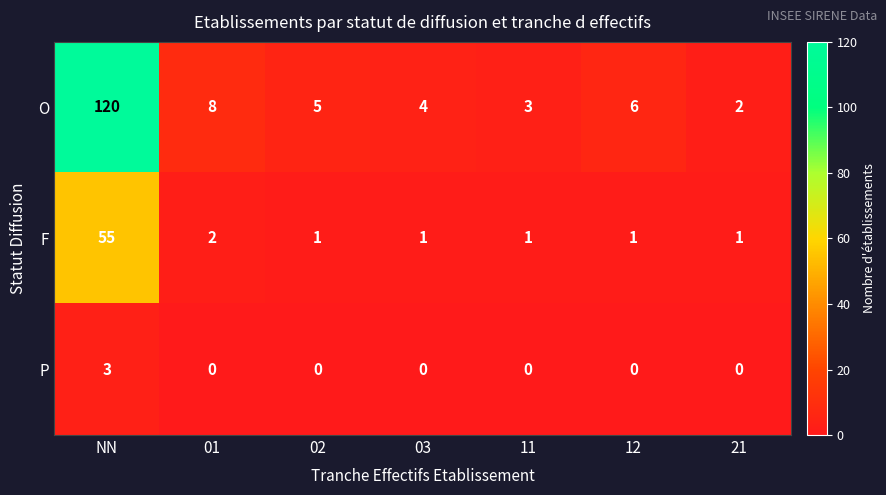

Count the number of categories in the chart.

7